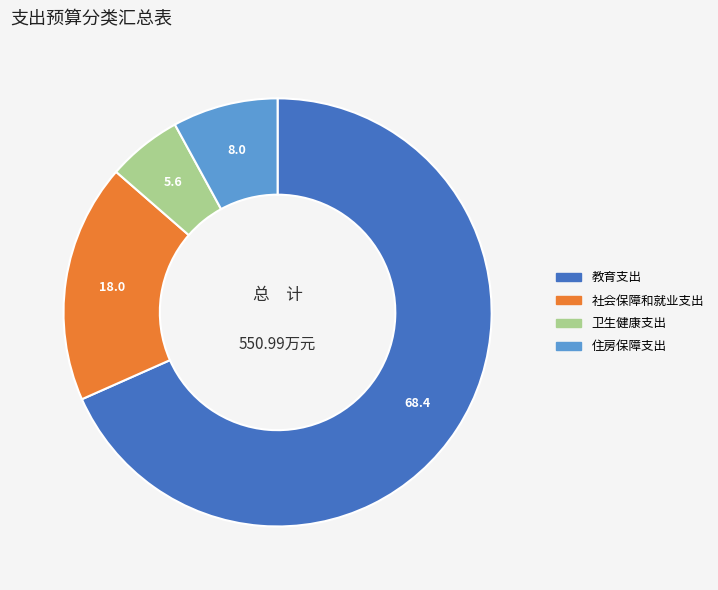

Is it true that 住房保障支出 is 8% of the pie?

True